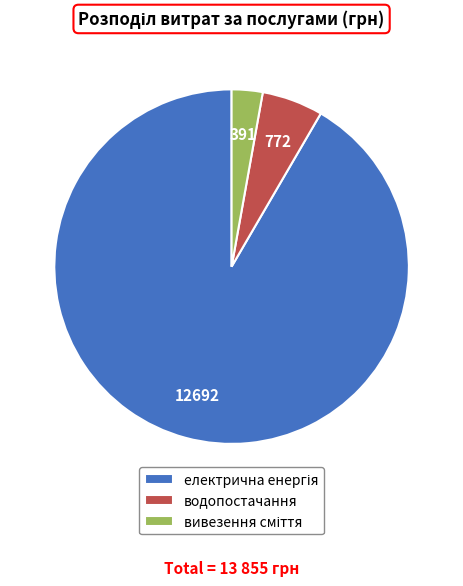

Is there a majority slice in this chart?

Yes